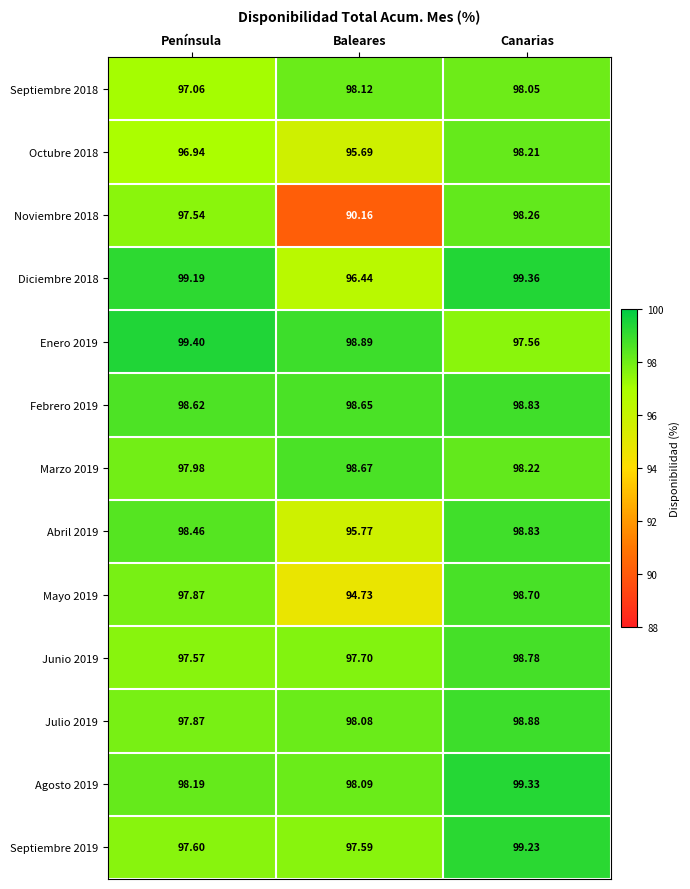

At which label does Octubre 2018 reach its minimum?

Baleares